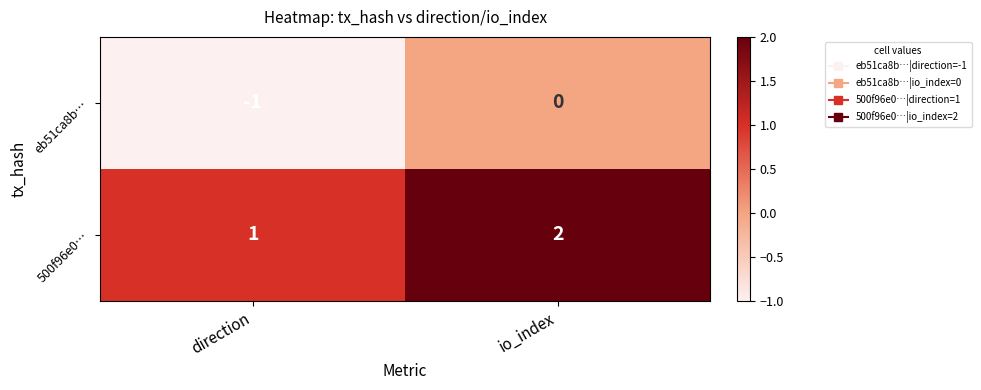

Is the value of 500f96e0… at io_index greater than the value of eb51ca8b… at io_index?

Yes